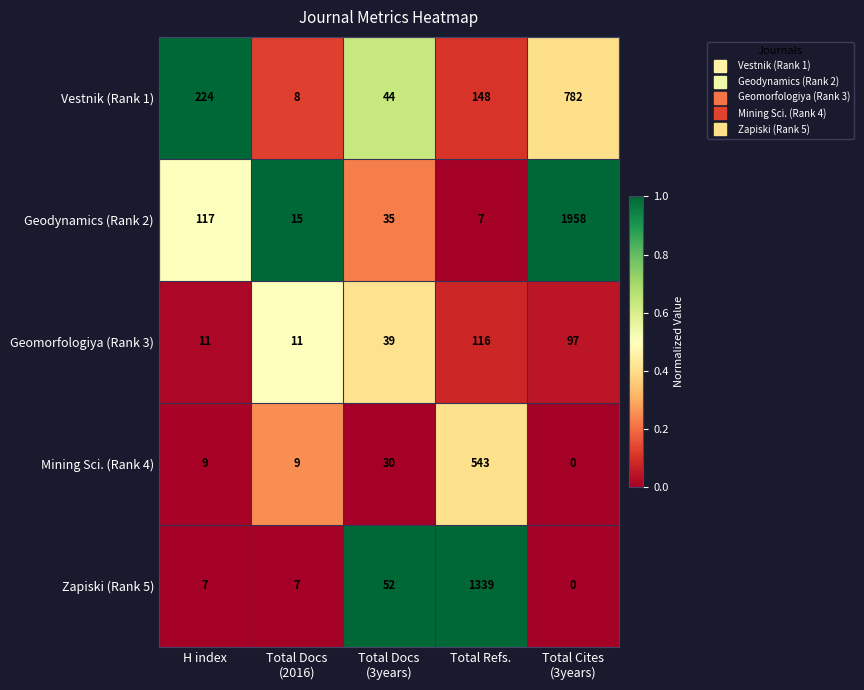

At which category is the sum across all series the highest?

Total Cites
(3years)